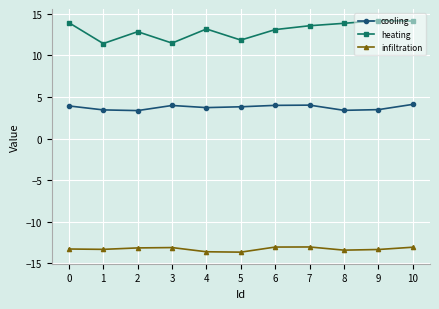

True or false: heating has more than 0 points higher than both neighbors.

True